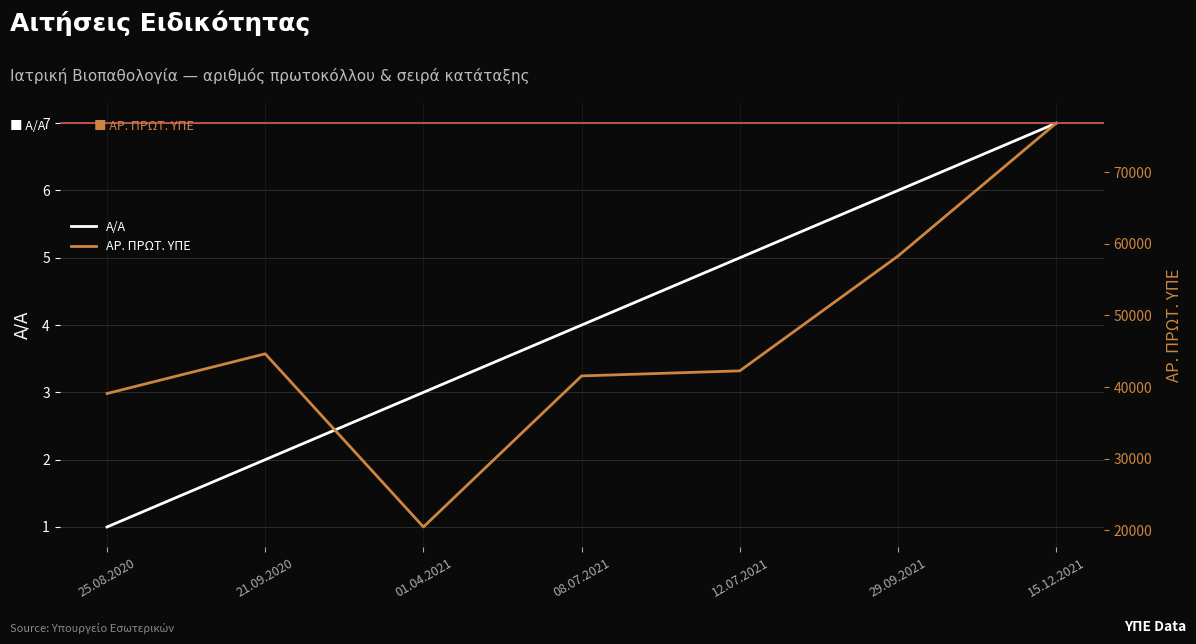

Rank the series at 29.09.2021 from highest to lowest value.

ΑΡ. ΠΡΩΤ. ΥΠΕ, Α/Α